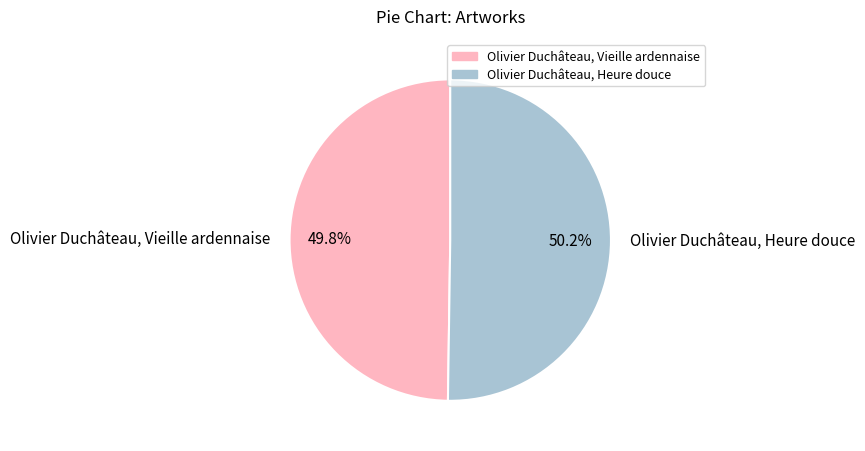

The Olivier Duchâteau, Vieille ardennaise slice represents 50% of the pie. True or false?

True